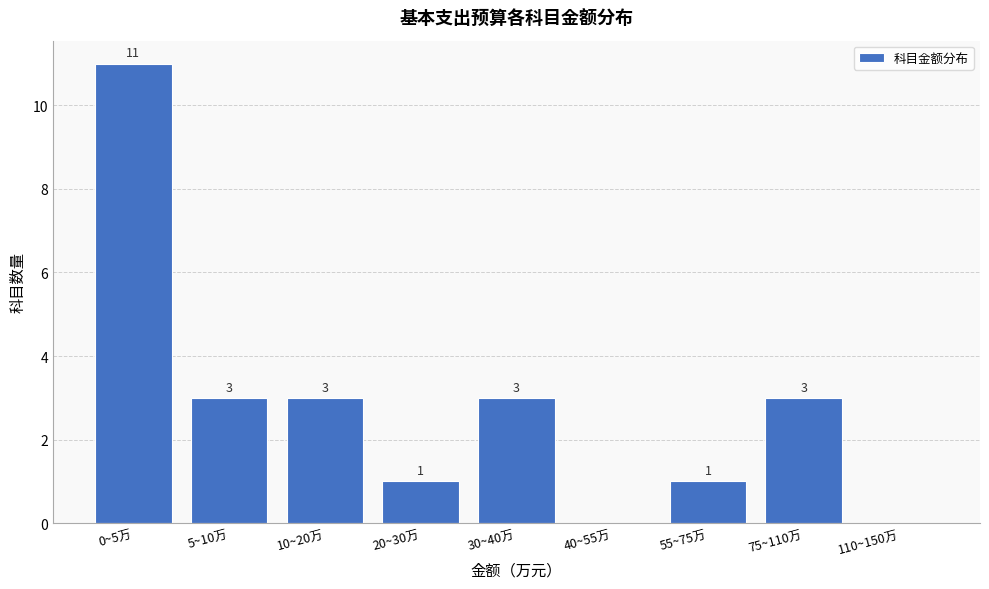

Reading right to left, list all the values displayed in this chart.

110~150万=0	75~110万=3	55~75万=1	40~55万=0	30~40万=3	20~30万=1	10~20万=3	5~10万=3	0~5万=11